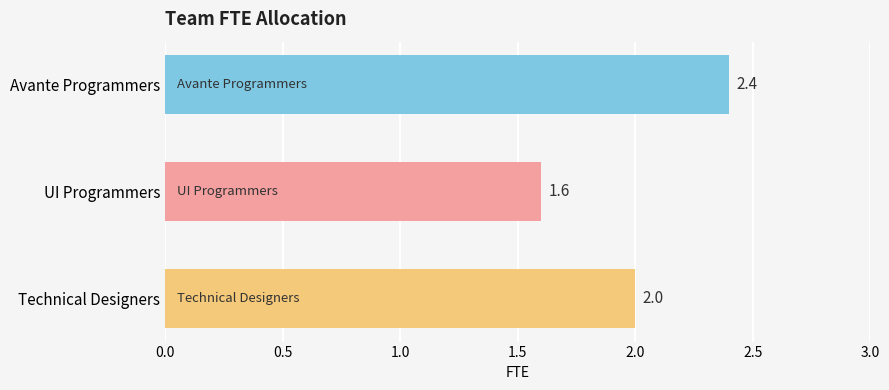

How many data points are less than 2?

1